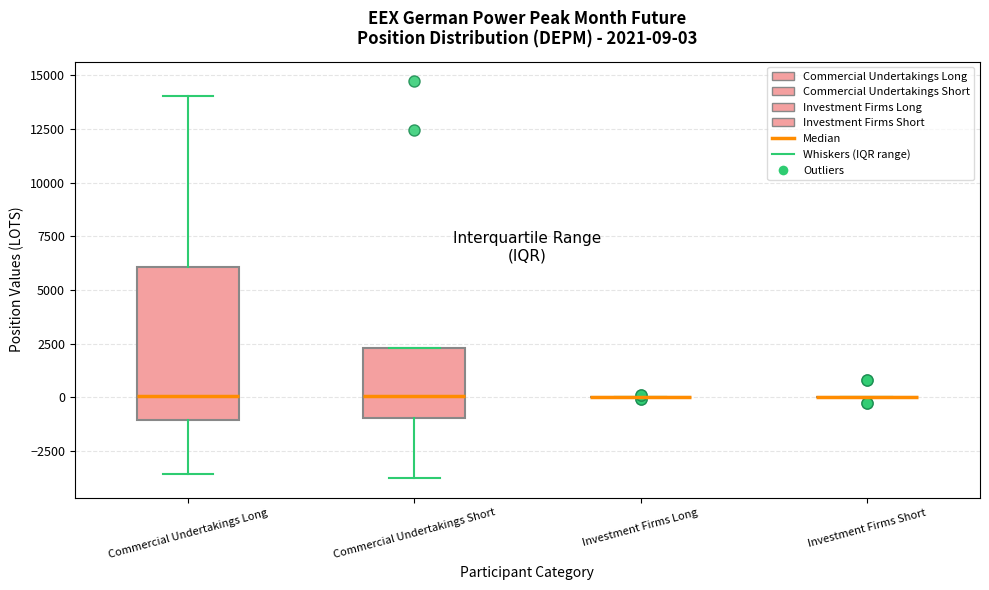

Comparing the boxes themselves (not the whiskers), which one is the tallest?

Commercial Undertakings Long